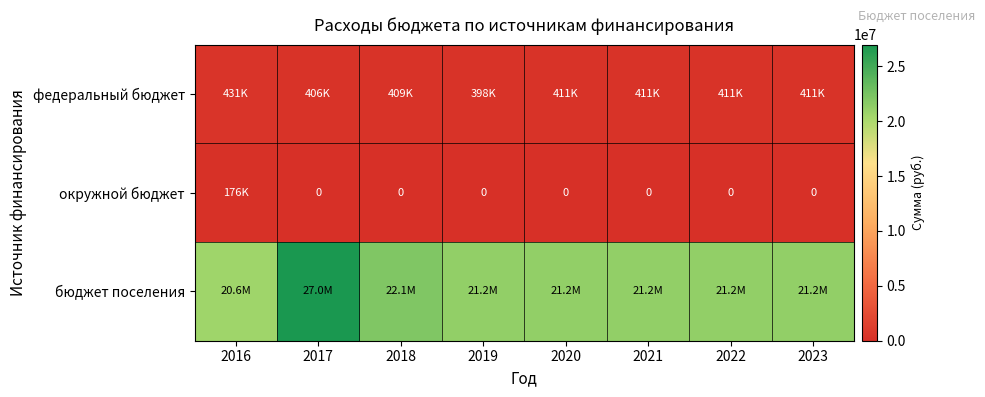

List the labels in order of бюджет поселения value, largest first.

2017, 2018, 2020, 2021, 2022, 2023, 2019, 2016